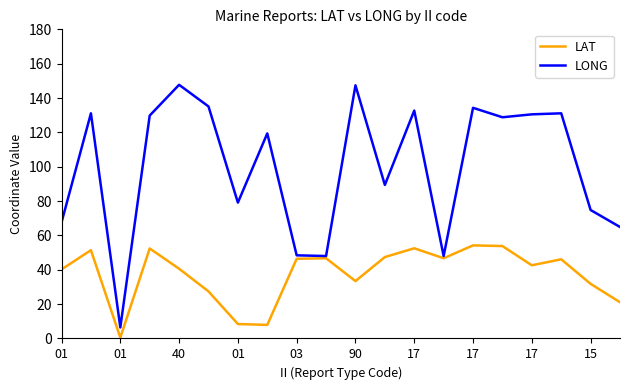

What is the greatest value displayed?

147.7